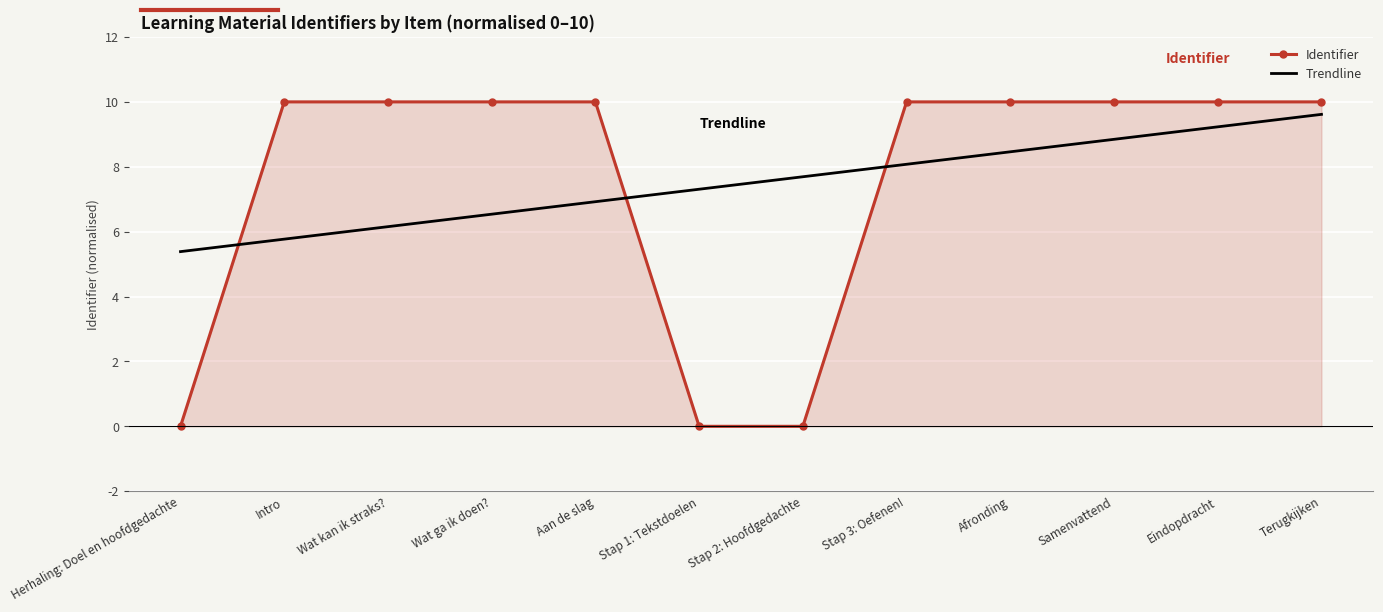

Is the value of Trendline at Wat ga ik doen? greater than the value of Identifier at Terugkijken?

No